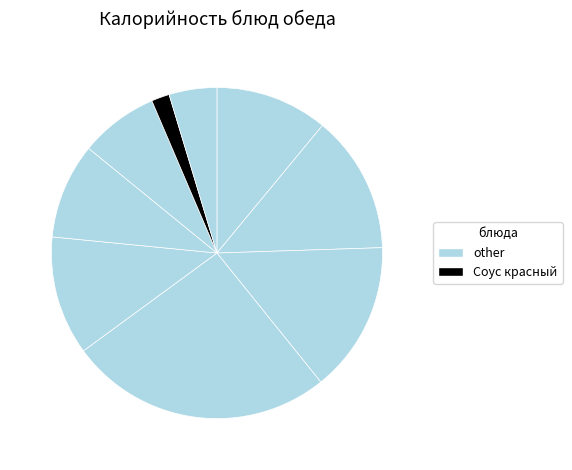

How many slices are in this pie chart?

9